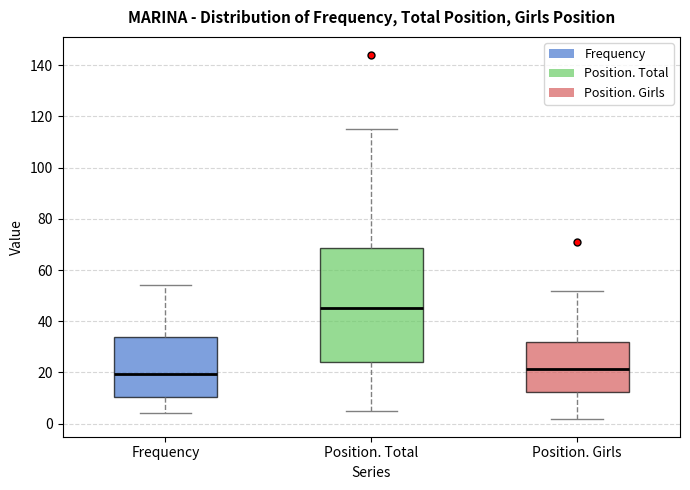

Which box is the tallest, from its lower edge to its upper edge?

Position. Total